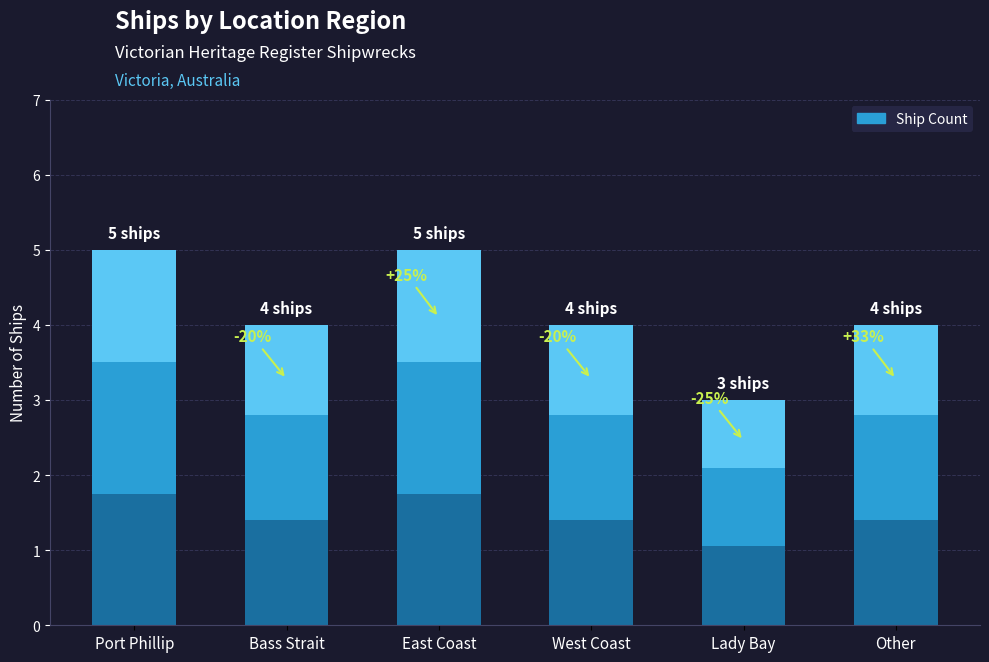

True or false: the data shows 5 at East Coast.

True